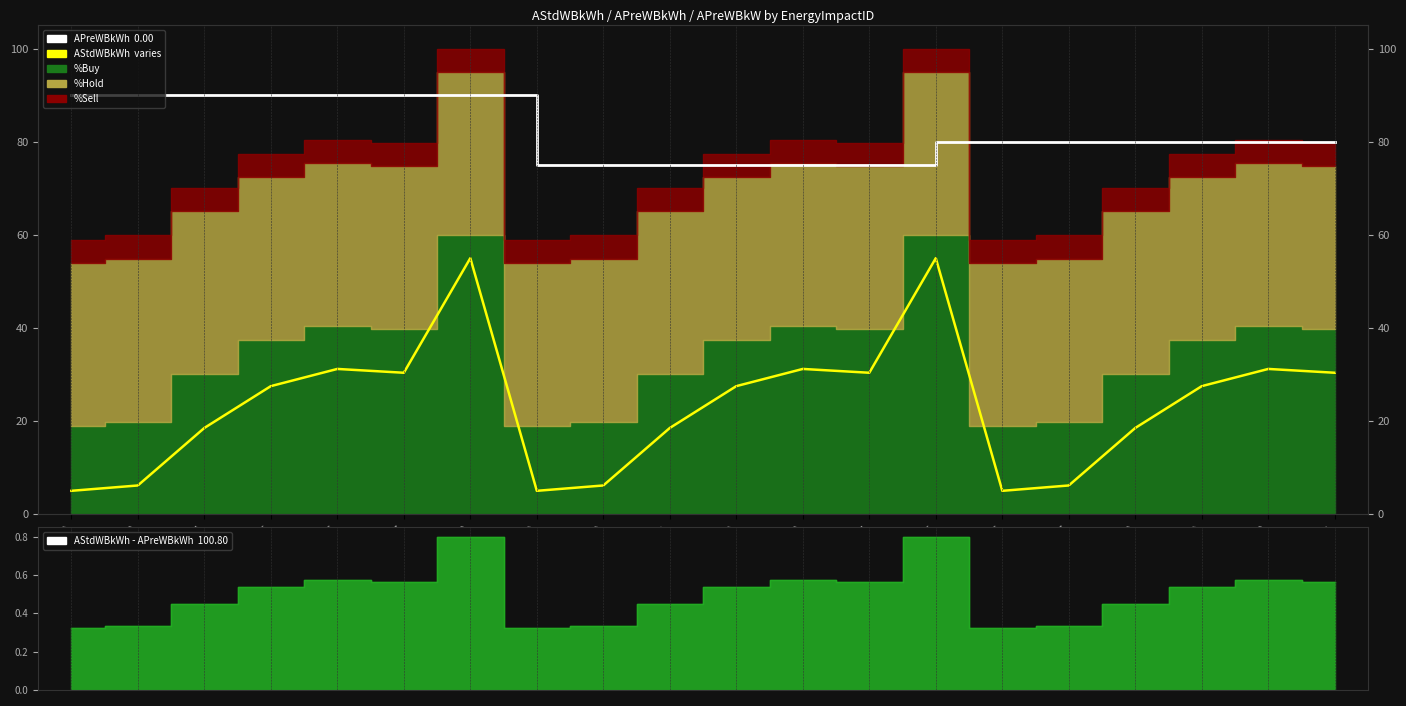

True or false: AStdWBkWh and Price Spread cross at least once.

False